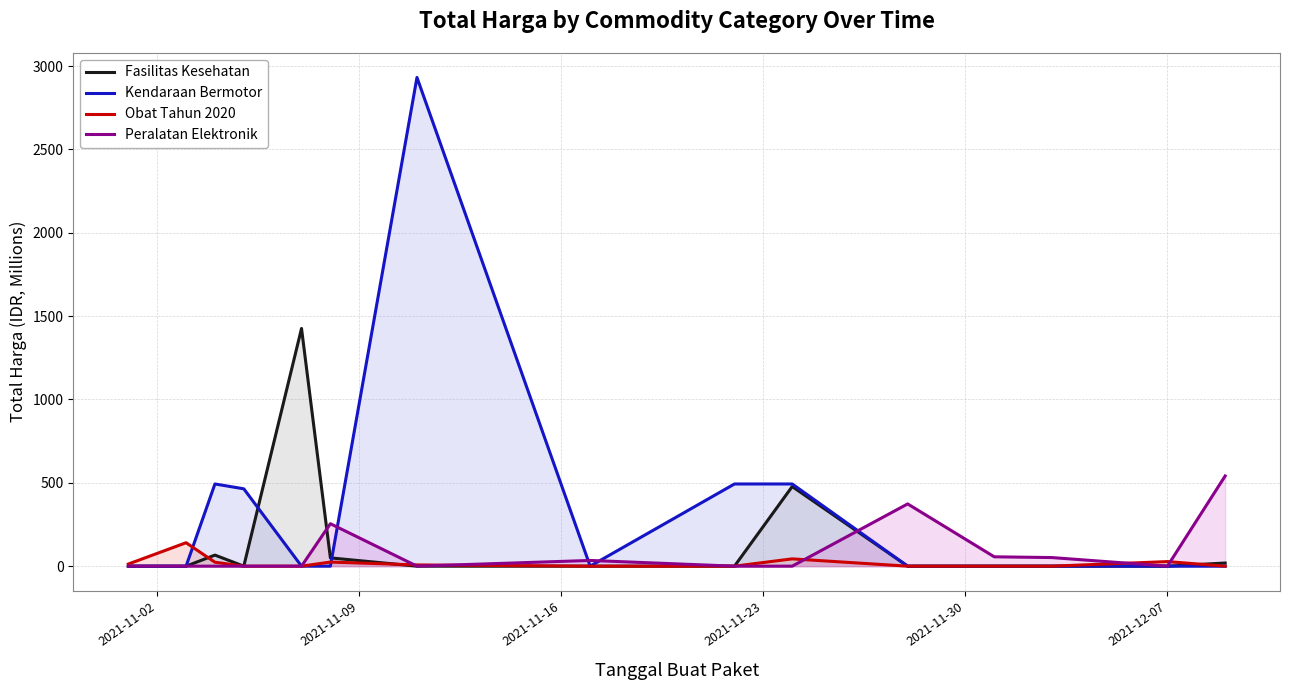

What is the highest value of the Fasilitas Kesehatan series?

1425.9